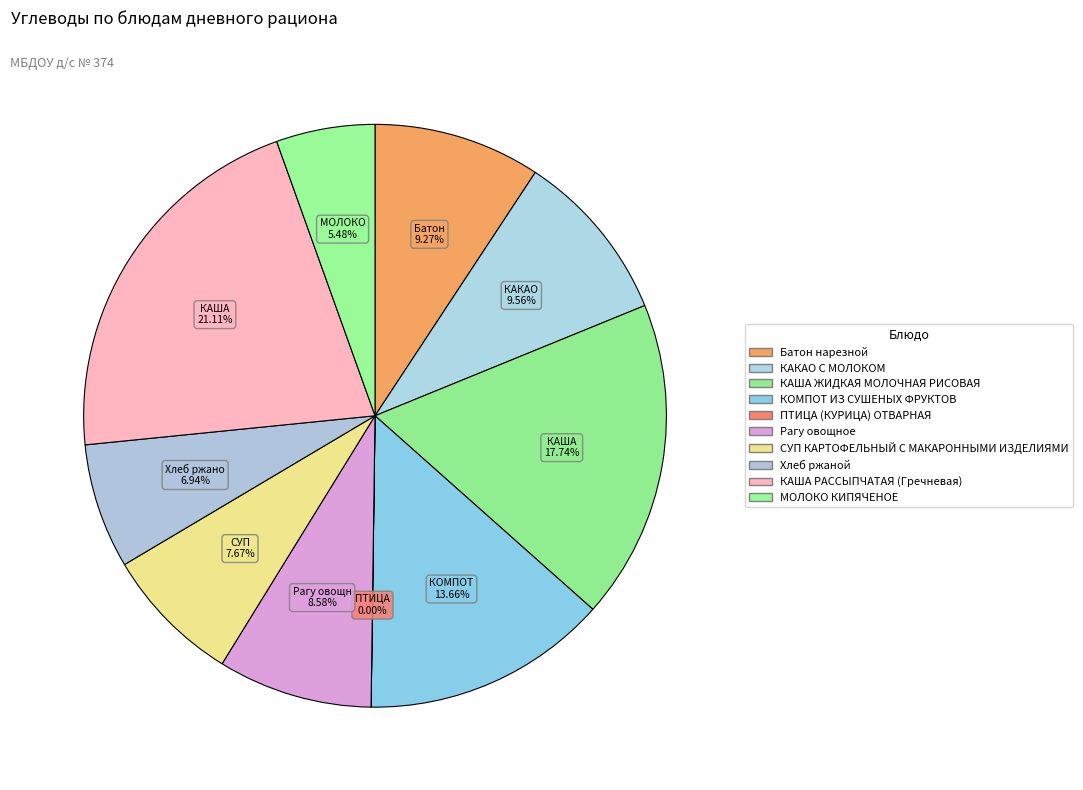

What is the total percentage of МОЛОКО КИПЯЧЕНОЕ and Хлеб ржаной?

12.4%